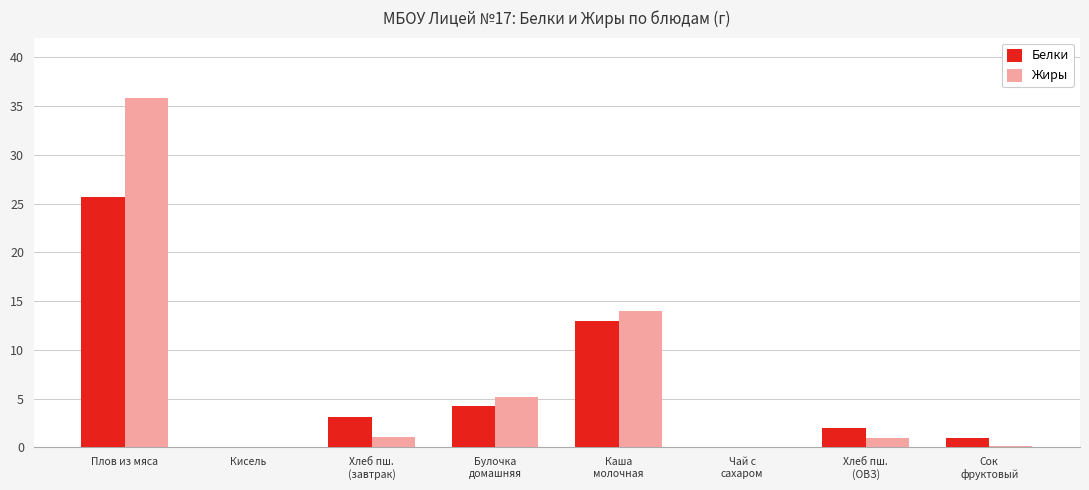

At which category is the sum across all series the highest?

Плов из мяса